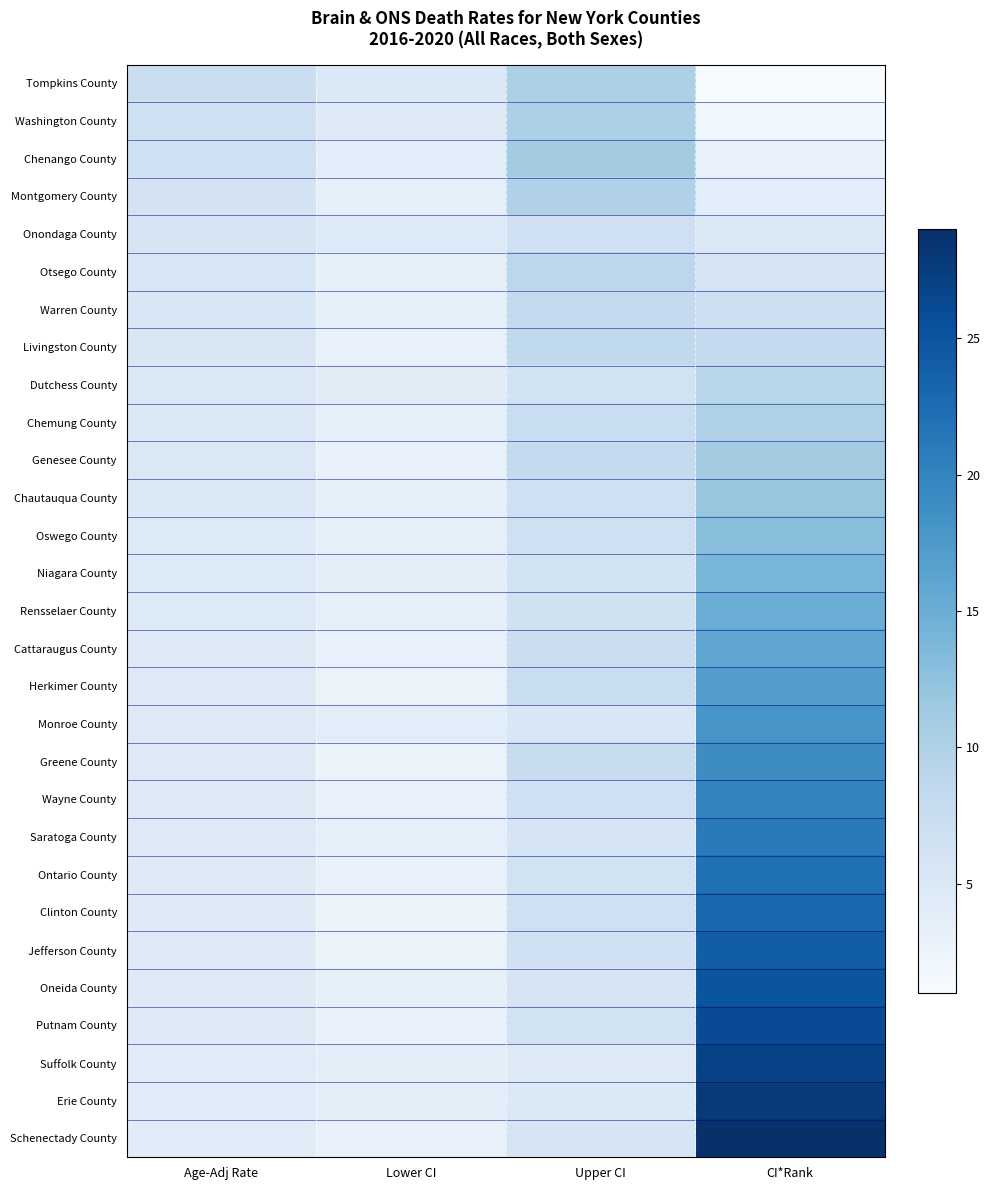

Reading left to right, what are all the values shown in this chart?

Tompkins County: Age-Adj Rate=7.2	Lower CI=4.9	Upper CI=10.1	CI*Rank=1.0
Washington County: Age-Adj Rate=6.9	Lower CI=4.6	Upper CI=10.2	CI*Rank=2.0
Chenango County: Age-Adj Rate=6.8	Lower CI=4.0	Upper CI=11.0	CI*Rank=3.0
Montgomery County: Age-Adj Rate=6.1	Lower CI=3.5	Upper CI=9.9	CI*Rank=4.0
Onondaga County: Age-Adj Rate=5.7	Lower CI=4.8	Upper CI=6.7	CI*Rank=5.0
Otsego County: Age-Adj Rate=5.5	Lower CI=3.3	Upper CI=8.8	CI*Rank=6.0
Warren County: Age-Adj Rate=5.3	Lower CI=3.3	Upper CI=8.1	CI*Rank=7.0
Livingston County: Age-Adj Rate=5.2	Lower CI=3.1	Upper CI=8.4	CI*Rank=8.0
Dutchess County: Age-Adj Rate=5.1	Lower CI=4.1	Upper CI=6.3	CI*Rank=9.0
Chemung County: Age-Adj Rate=5.1	Lower CI=3.3	Upper CI=7.5	CI*Rank=10.0
Genesee County: Age-Adj Rate=5.0	Lower CI=2.9	Upper CI=8.2	CI*Rank=11.0
Chautauqua County: Age-Adj Rate=4.9	Lower CI=3.4	Upper CI=6.8	CI*Rank=12.0
Oswego County: Age-Adj Rate=4.8	Lower CI=3.3	Upper CI=6.9	CI*Rank=13.0
Niagara County: Age-Adj Rate=4.8	Lower CI=3.7	Upper CI=6.2	CI*Rank=14.0
Rensselaer County: Age-Adj Rate=4.8	Lower CI=3.5	Upper CI=6.5	CI*Rank=15.0
Cattaraugus County: Age-Adj Rate=4.7	Lower CI=2.9	Upper CI=7.2	CI*Rank=16.0
Herkimer County: Age-Adj Rate=4.7	Lower CI=2.8	Upper CI=7.5	CI*Rank=17.0
Monroe County: Age-Adj Rate=4.6	Lower CI=4.0	Upper CI=5.3	CI*Rank=18.0
Greene County: Age-Adj Rate=4.6	Lower CI=2.7	Upper CI=7.6	CI*Rank=19.0
Wayne County: Age-Adj Rate=4.5	Lower CI=3.0	Upper CI=6.7	CI*Rank=20.0
Saratoga County: Age-Adj Rate=4.5	Lower CI=3.5	Upper CI=5.8	CI*Rank=21.0
Ontario County: Age-Adj Rate=4.4	Lower CI=3.0	Upper CI=6.4	CI*Rank=22.0
Clinton County: Age-Adj Rate=4.4	Lower CI=2.7	Upper CI=6.9	CI*Rank=23.0
Jefferson County: Age-Adj Rate=4.4	Lower CI=2.8	Upper CI=6.6	CI*Rank=24.0
Oneida County: Age-Adj Rate=4.4	Lower CI=3.4	Upper CI=5.7	CI*Rank=25.0
Putnam County: Age-Adj Rate=4.4	Lower CI=2.9	Upper CI=6.4	CI*Rank=26.0
Suffolk County: Age-Adj Rate=4.3	Lower CI=3.9	Upper CI=4.7	CI*Rank=27.0
Erie County: Age-Adj Rate=4.3	Lower CI=3.7	Upper CI=4.9	CI*Rank=28.0
Schenectady County: Age-Adj Rate=4.2	Lower CI=3.0	Upper CI=5.8	CI*Rank=29.0